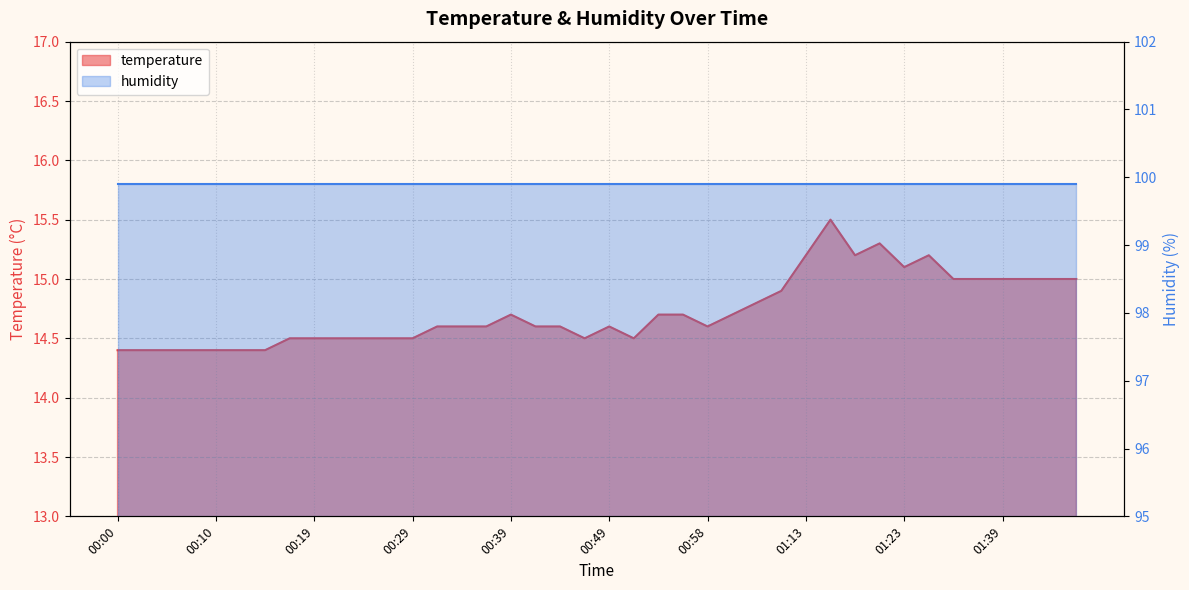

Reading left to right, transcribe all the data shown in this chart.

14.4	14.4	14.4	14.4	14.4	14.4	14.4	14.5	14.5	14.5	14.5	14.5	14.5	14.6	14.6	14.6	14.7	14.6	14.6	14.5	14.6	14.5	14.7	14.7	14.6	14.7	14.8	14.9	15.2	15.5	15.2	15.3	15.1	15.2	15.0	15.0	15.0	15.0	15.0	15.0